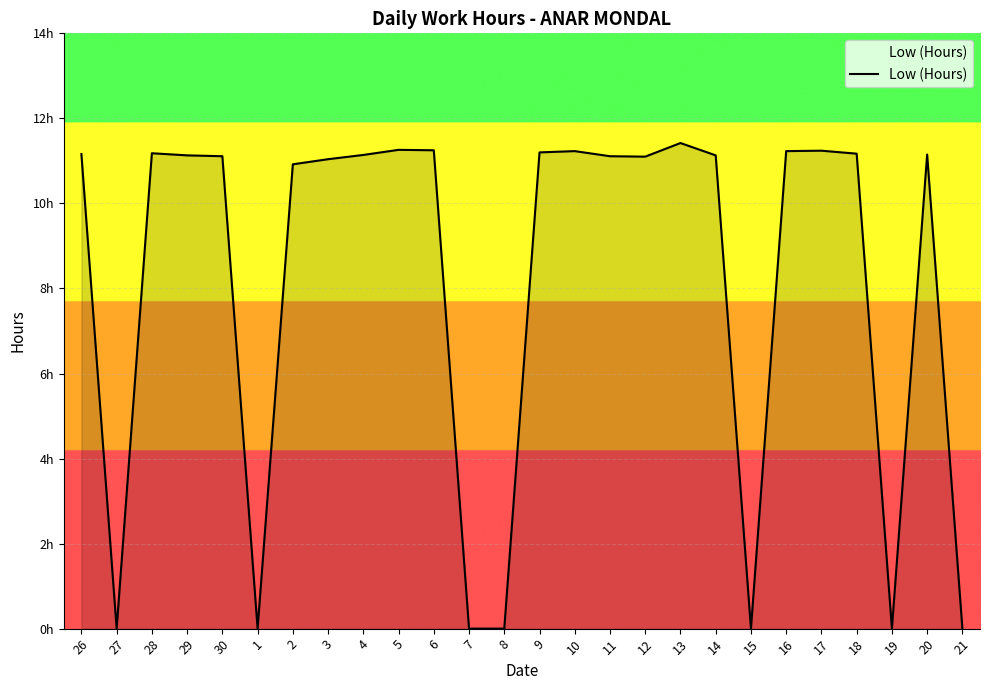

Rank the categories by value from lowest to highest.

27, 1, 7, 8, 15, 19, 21, 2, 3, 12, 30, 11, 29, 14, 4, 20, 26, 18, 28, 9, 10, 16, 17, 6, 5, 13